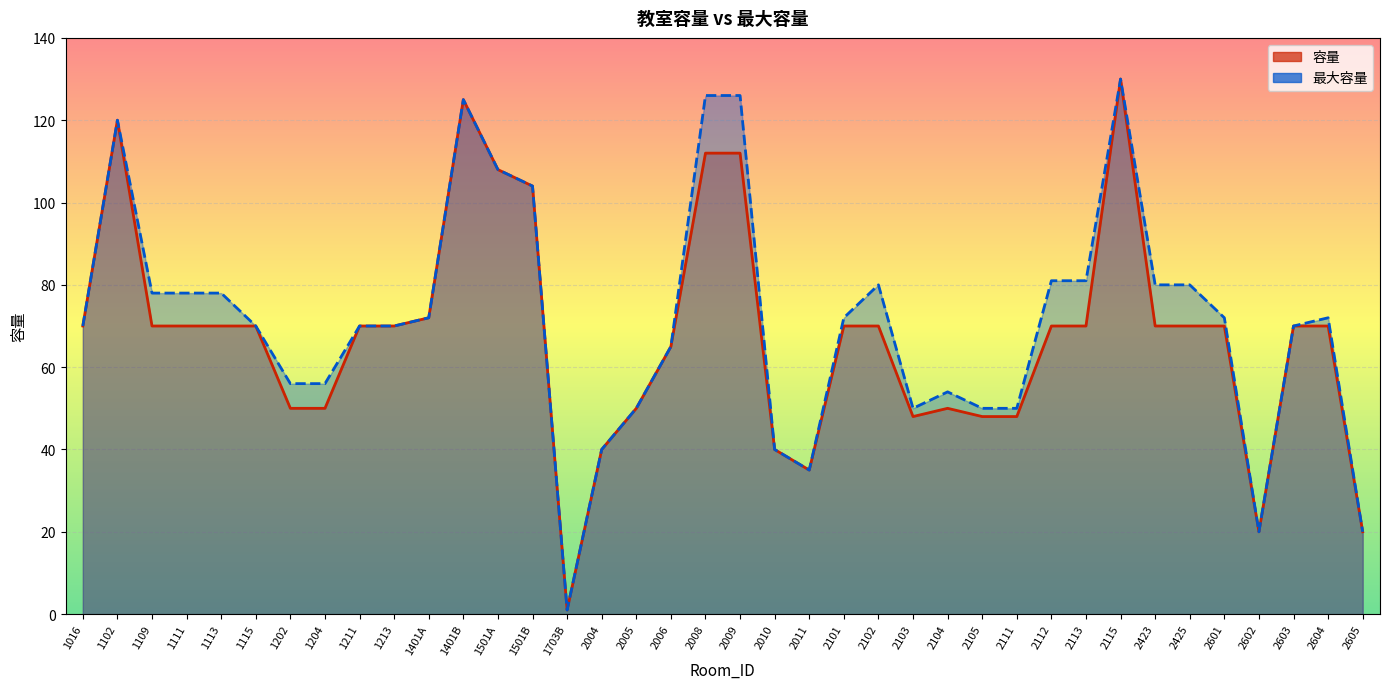

How many values in the 最大容量 series are below 72?

19